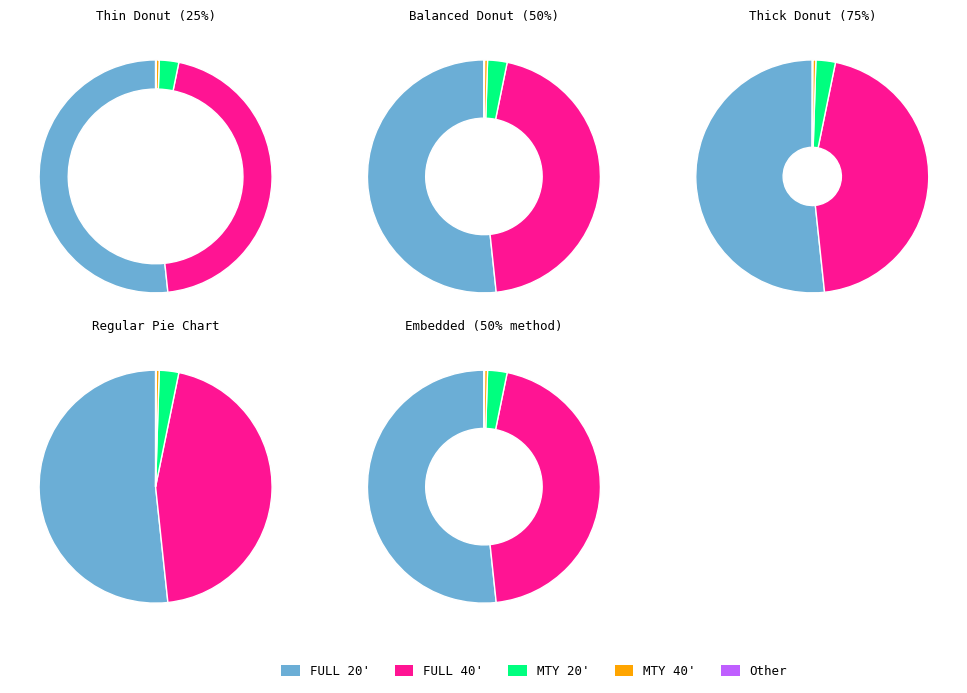

Rank the series by their maximum value, from lowest to highest.

Other, MTY 40', MTY 20', FULL 40', FULL 20'